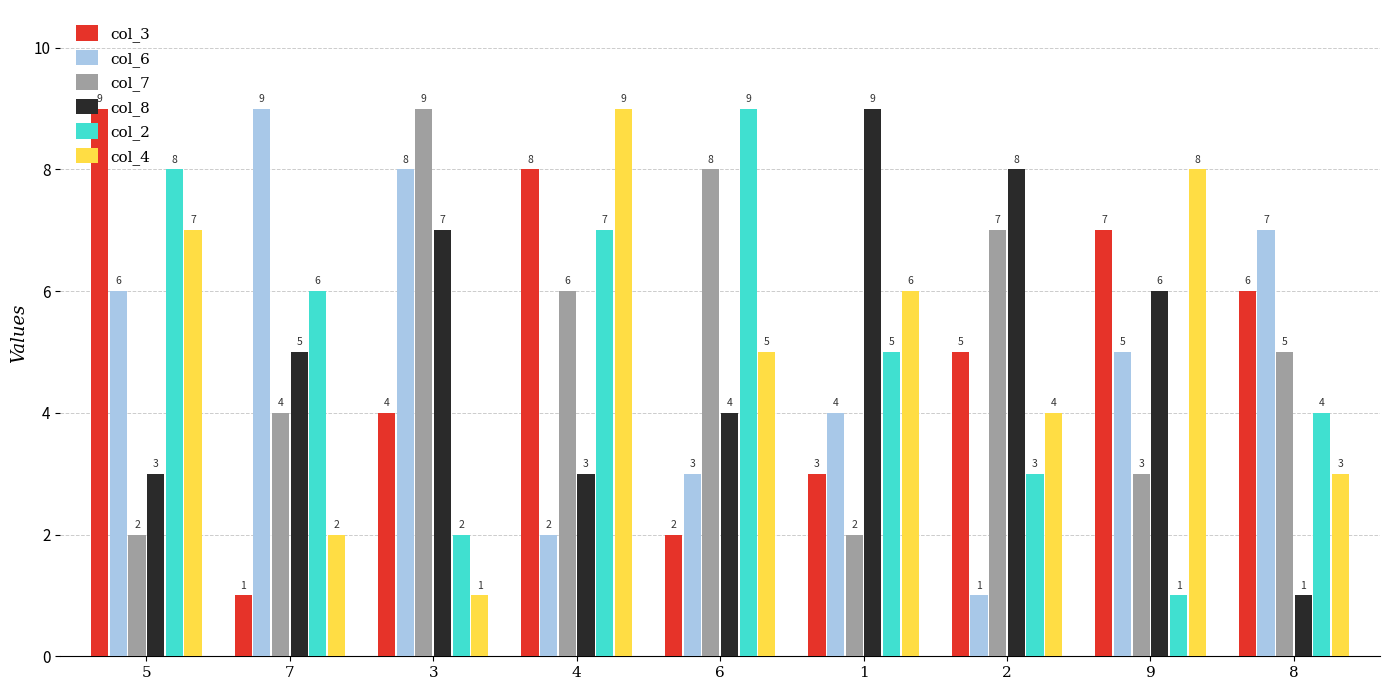

Reading left to right, transcribe all the data shown in this chart.

col_3: 5=9	7=1	3=4	4=8	6=2	1=3	2=5	9=7	8=6
col_6: 5=6	7=9	3=8	4=2	6=3	1=4	2=1	9=5	8=7
col_7: 5=2	7=4	3=9	4=6	6=8	1=2	2=7	9=3	8=5
col_8: 5=3	7=5	3=7	4=3	6=4	1=9	2=8	9=6	8=1
col_2: 5=8	7=6	3=2	4=7	6=9	1=5	2=3	9=1	8=4
col_4: 5=7	7=2	3=1	4=9	6=5	1=6	2=4	9=8	8=3